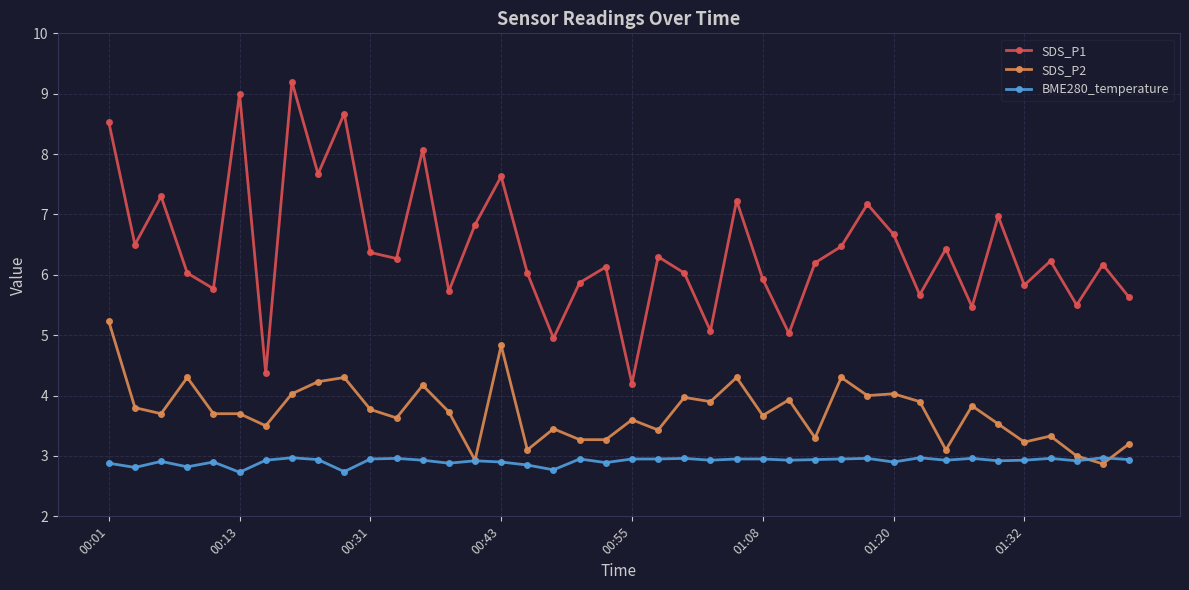

What is the sum of all BME280_temperature values?

116.5